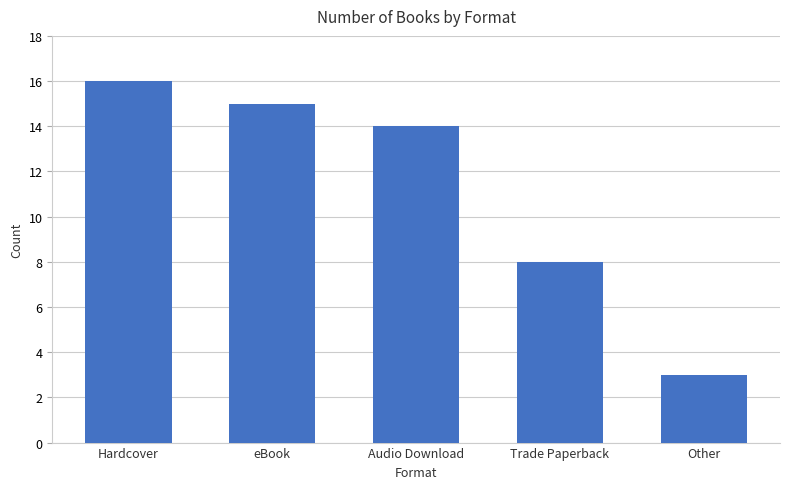

Reading left to right, list all the values displayed in this chart.

16	15	14	8	3